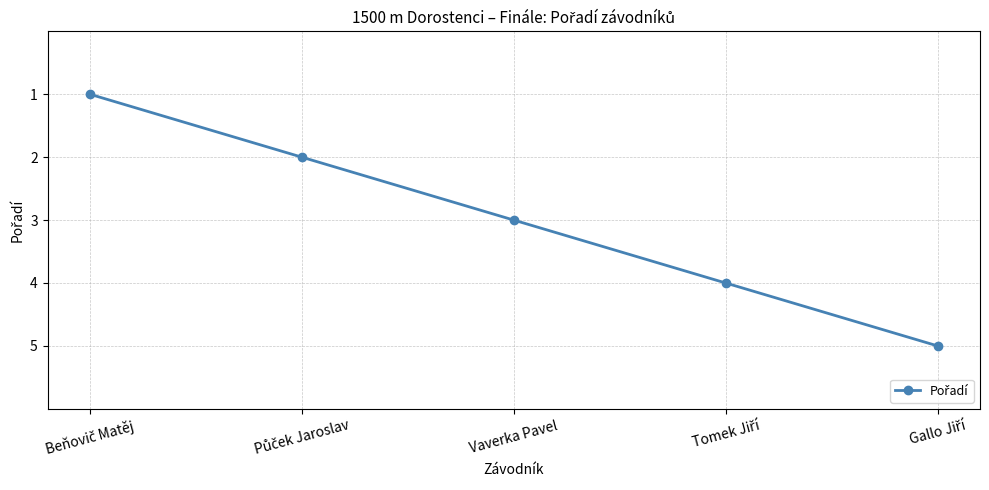

True or false: there are more than 2 points higher than both neighbors.

False